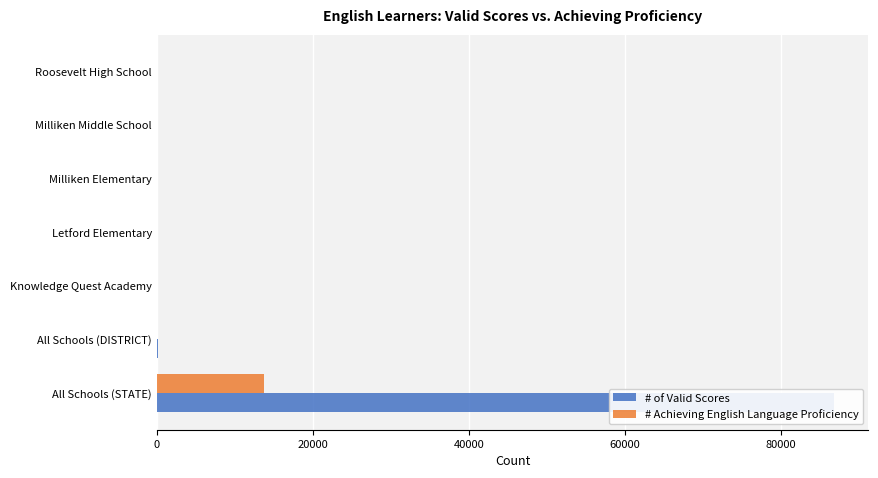

Is it true that # of Valid Scores equals 8 at Letford Elementary?

False